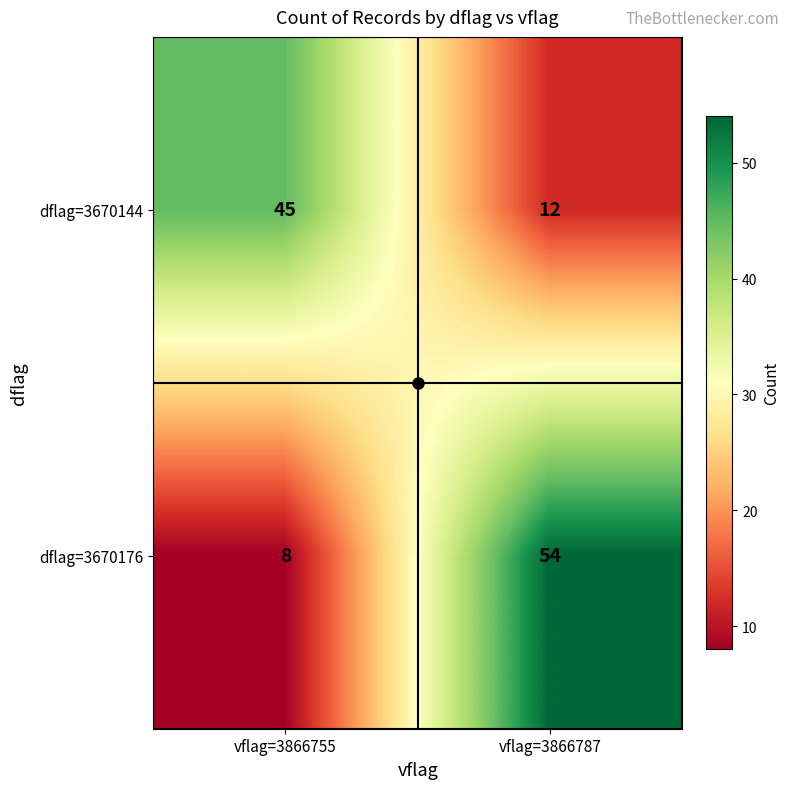

What is the difference between the maximum and minimum values in the dflag=3670176 series?

46